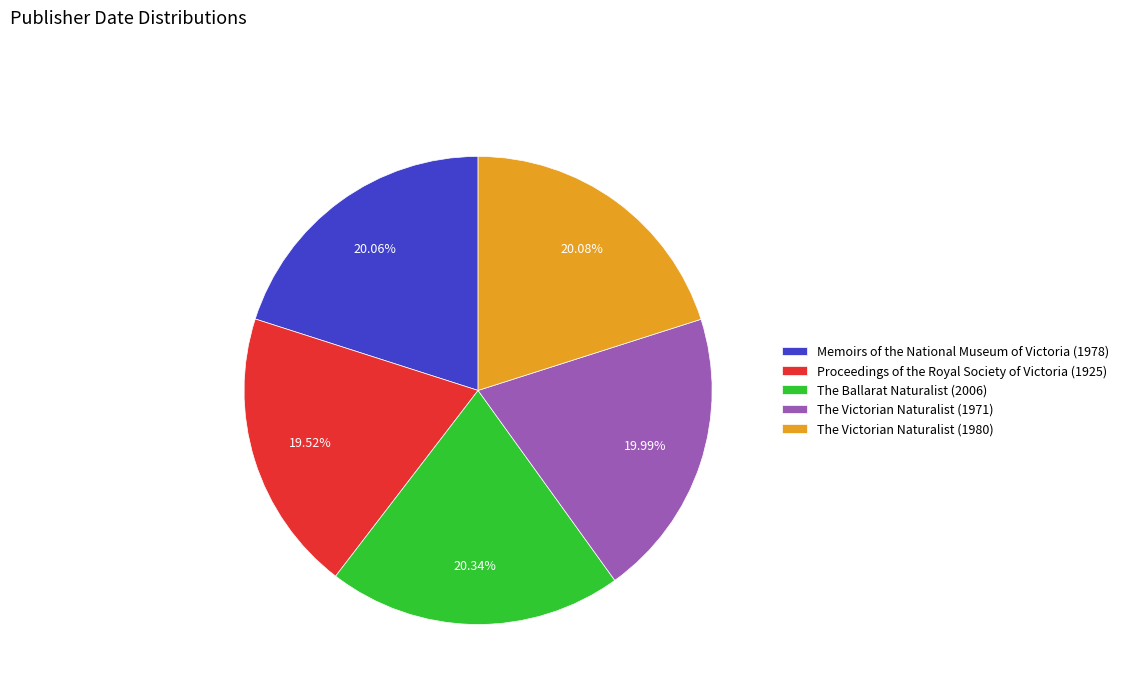

To the nearest percent, what portion does Proceedings of the Royal Society of Victoria (1925) represent?

20%